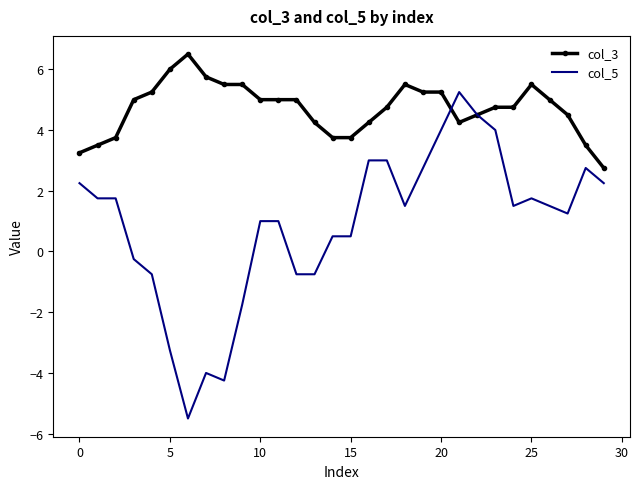

List the series in order of their overall mean, highest first.

col_3, col_5